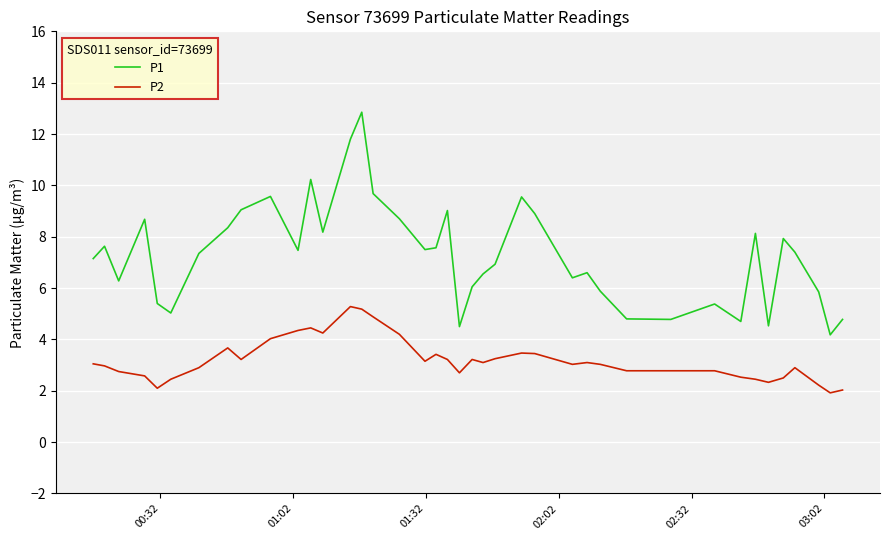

True or false: P1 and P2 intersect in this chart.

False